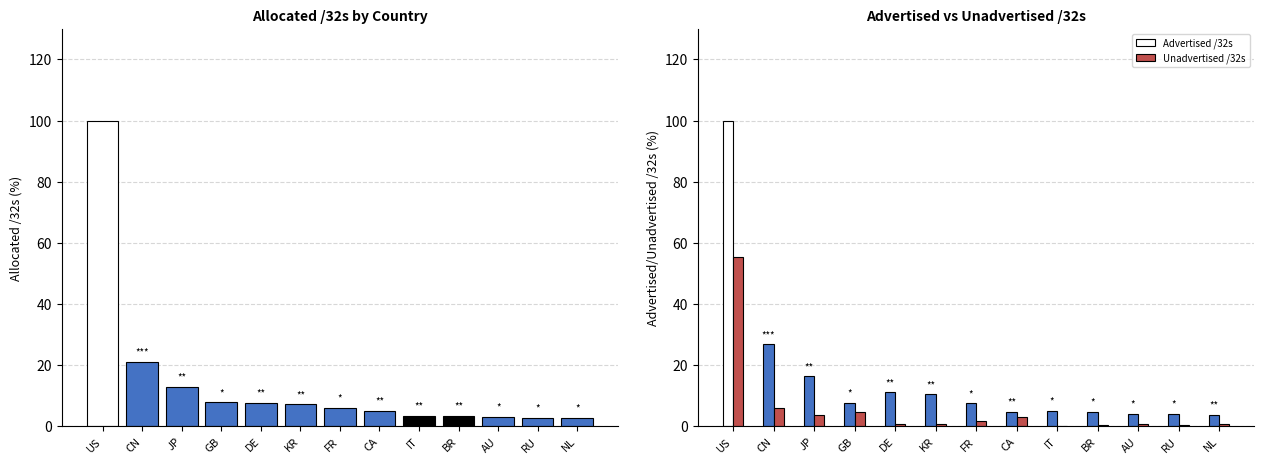

Which series has the largest total across all categories?

Advertised /32s